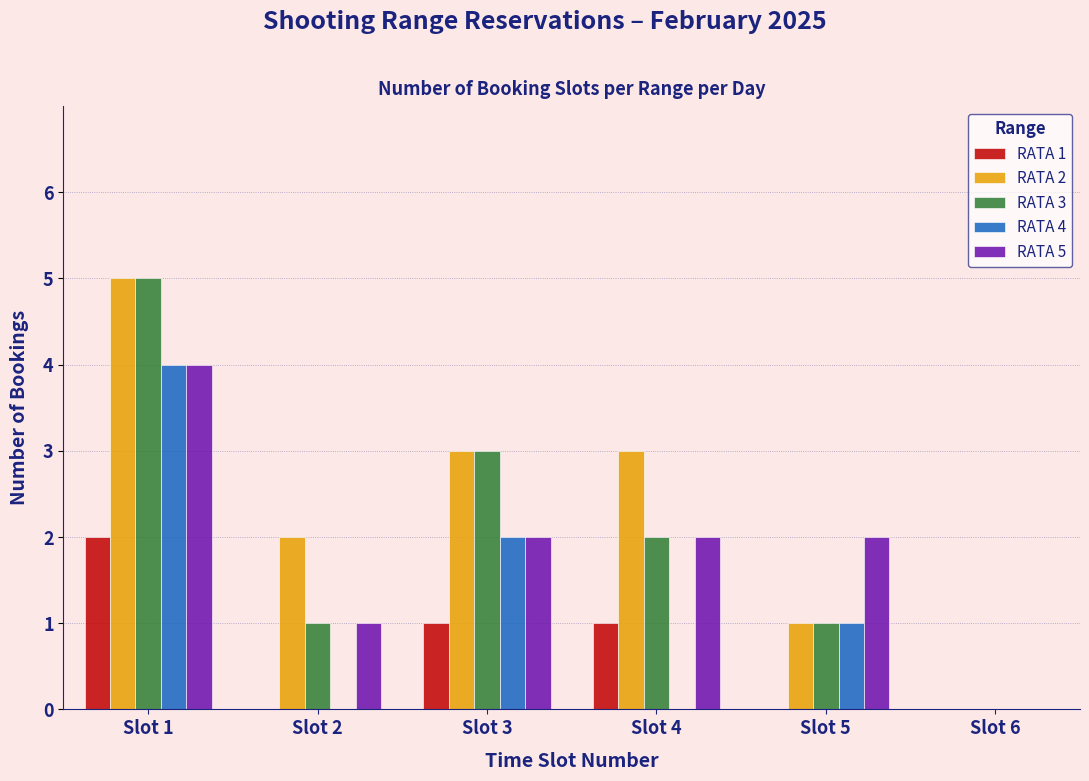

Reading right to left, what are all the values shown in this chart?

RATA 1: Slot 6=0	Slot 5=0	Slot 4=1	Slot 3=1	Slot 2=0	Slot 1=2
RATA 2: Slot 6=0	Slot 5=1	Slot 4=3	Slot 3=3	Slot 2=2	Slot 1=5
RATA 3: Slot 6=0	Slot 5=1	Slot 4=2	Slot 3=3	Slot 2=1	Slot 1=5
RATA 4: Slot 6=0	Slot 5=1	Slot 4=0	Slot 3=2	Slot 2=0	Slot 1=4
RATA 5: Slot 6=0	Slot 5=2	Slot 4=2	Slot 3=2	Slot 2=1	Slot 1=4